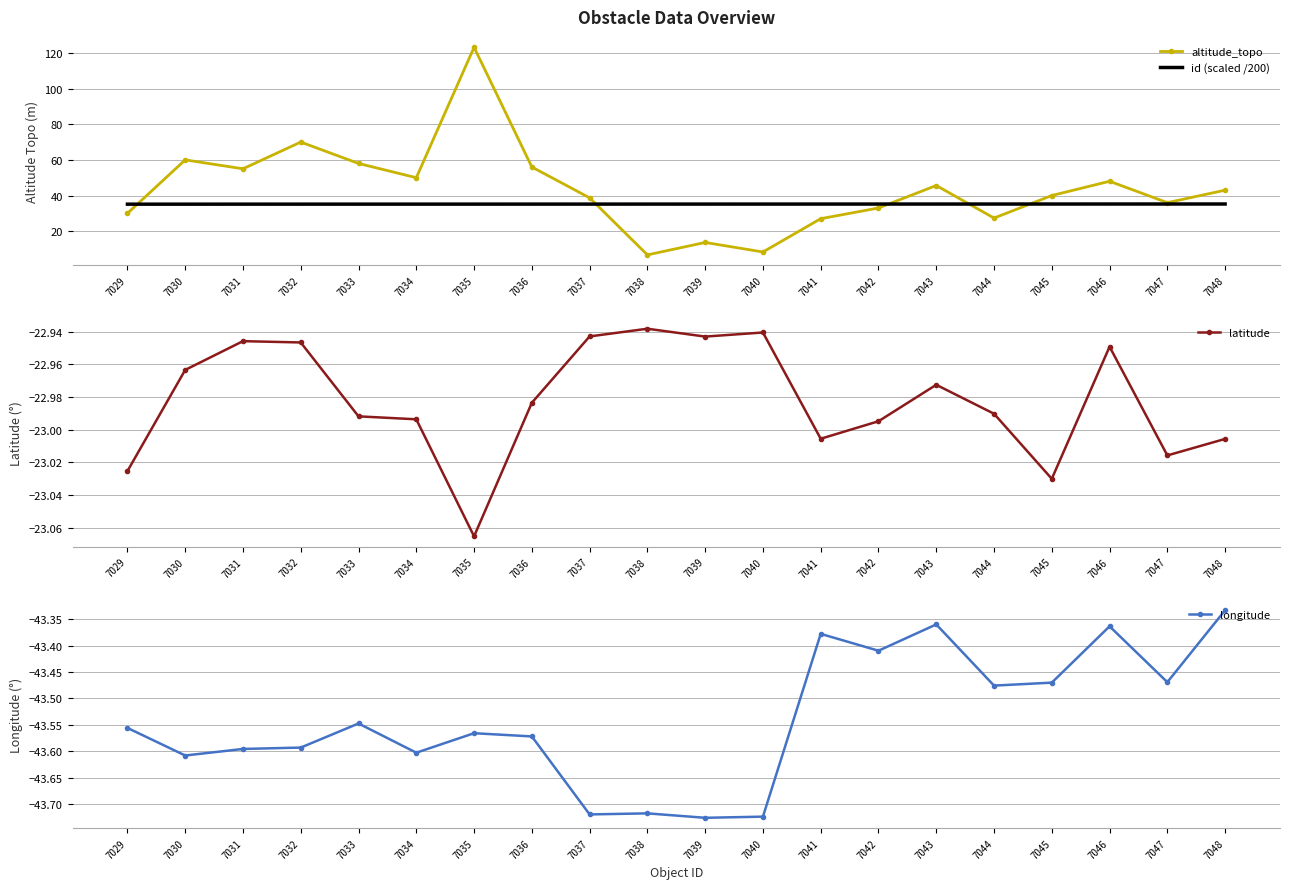

At which label does latitude reach its peak?

7038